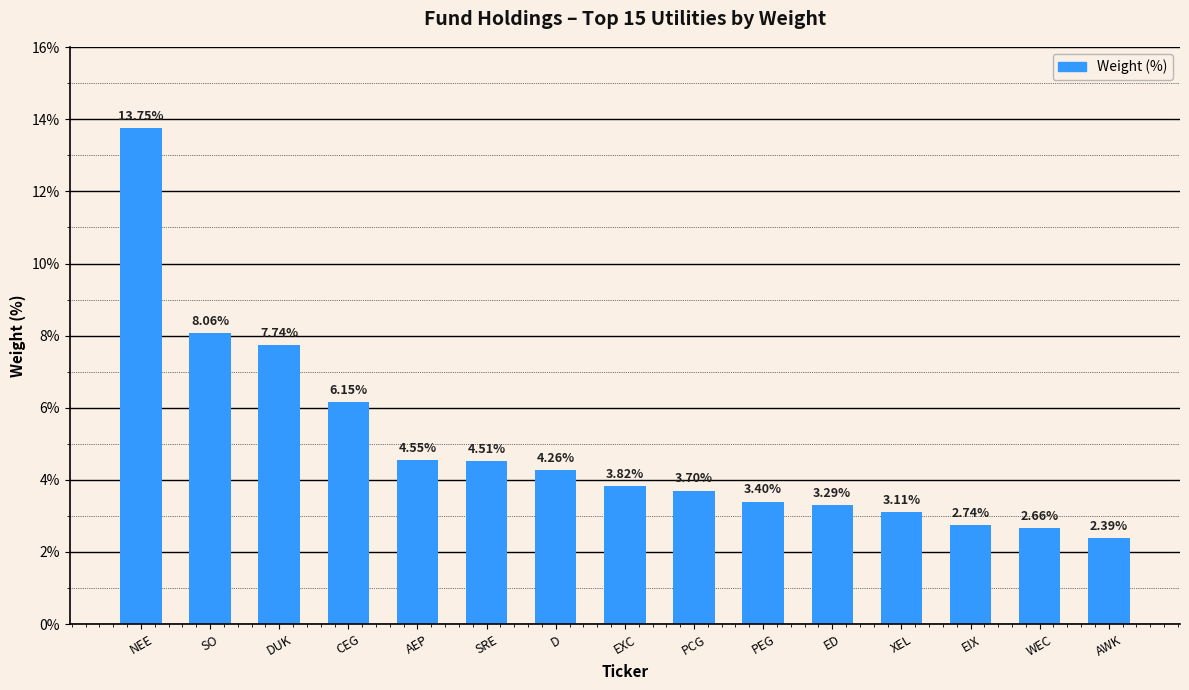

How many values are below 3?

3